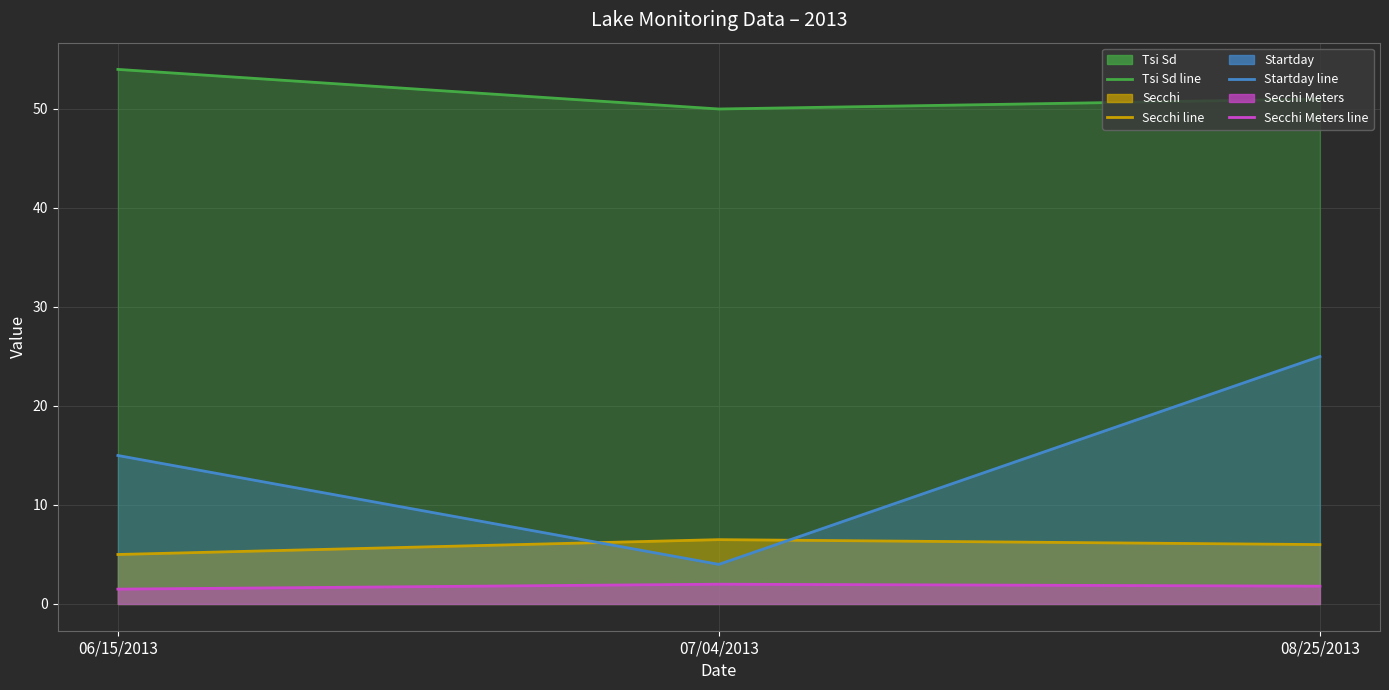

Count the number of data series in this chart.

4